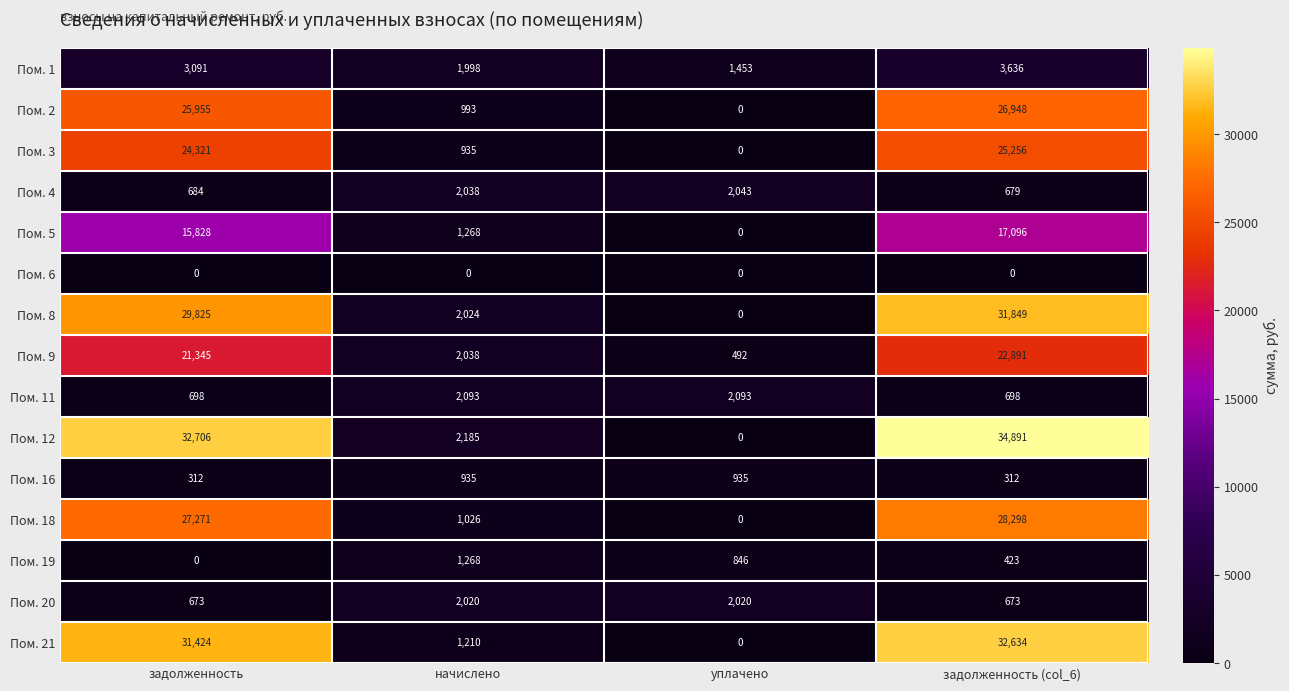

How many data points in Пом. 9 are less than 21345?

2